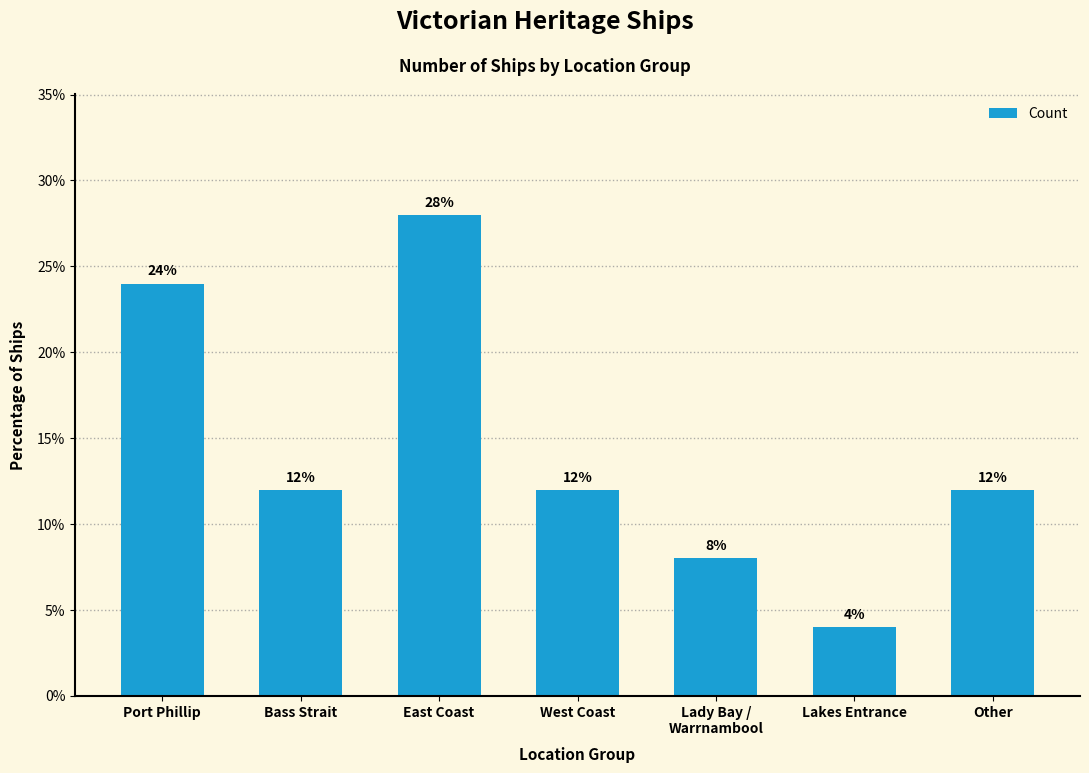

Are the bars grouped side by side (vs. stacked)?

No